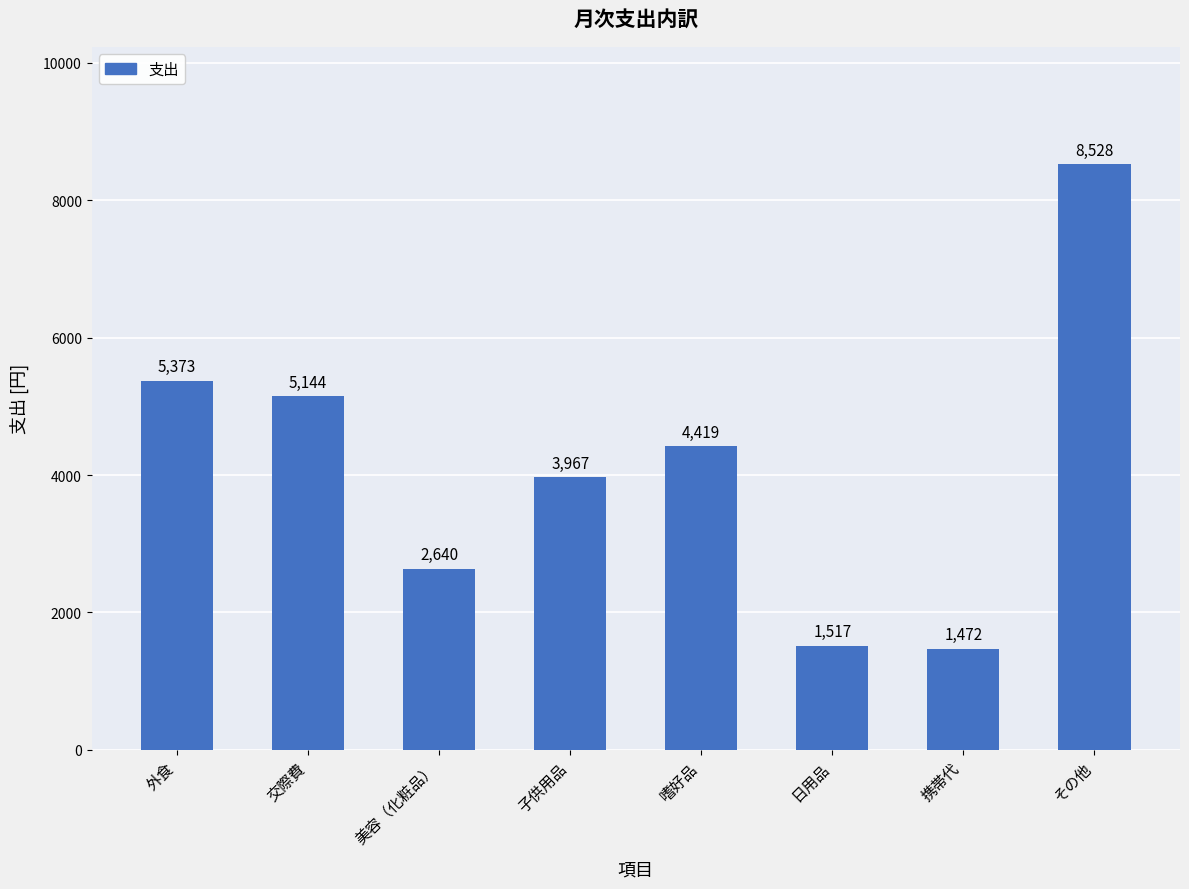

What is the change in value from 日用品 to 携帯代?

-45